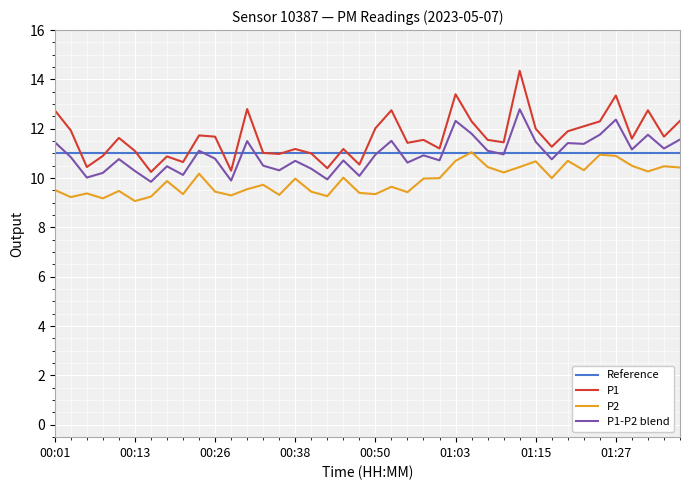

True or false: P2 and P1-P2 blend cross at least once.

False